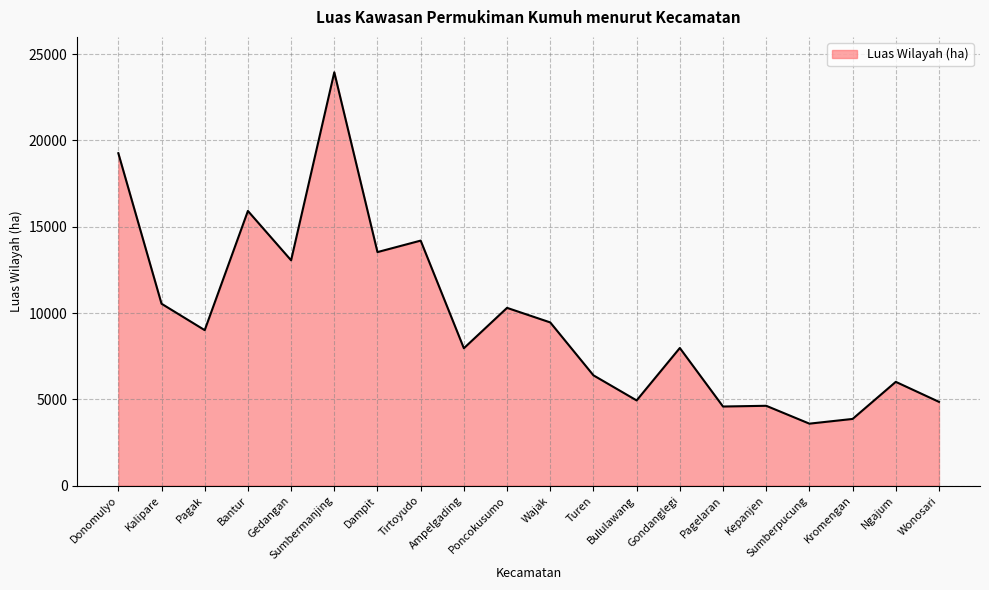

Read the value at Dampit.

13531